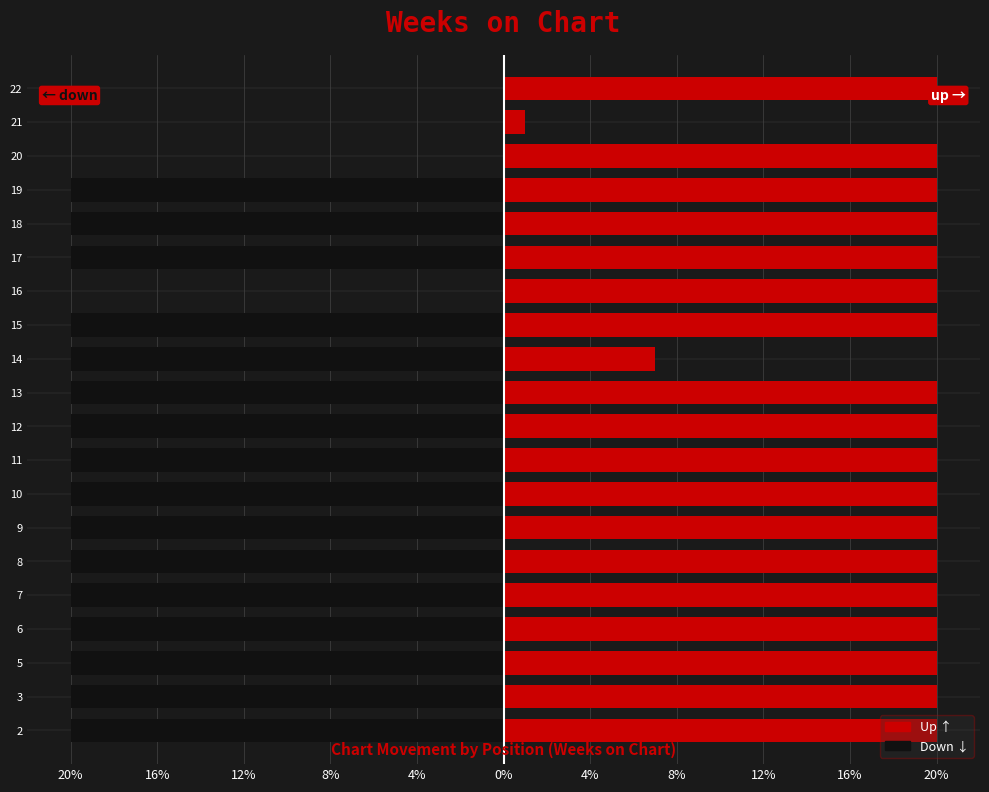

Rank the series by their average value, from highest to lowest.

up, down